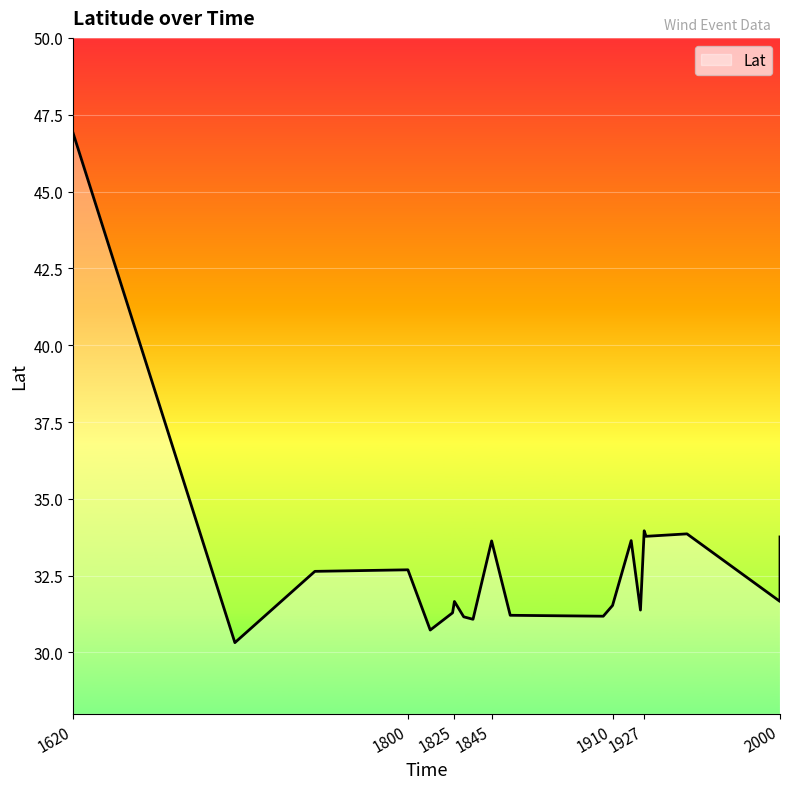

Reading left to right, transcribe all the data shown in this chart.

1620=46.9	1707=30.3	1750=32.6	1800=32.7	1812=30.7	1824=31.3	1825=31.7	1830=31.2	1835=31.1	1845=33.6	1855=31.2	1905=31.2	1910=31.5	1920=33.6	1925=31.4	1927=34.0	1928=33.8	1950=33.9	2000=31.7	2000=33.8